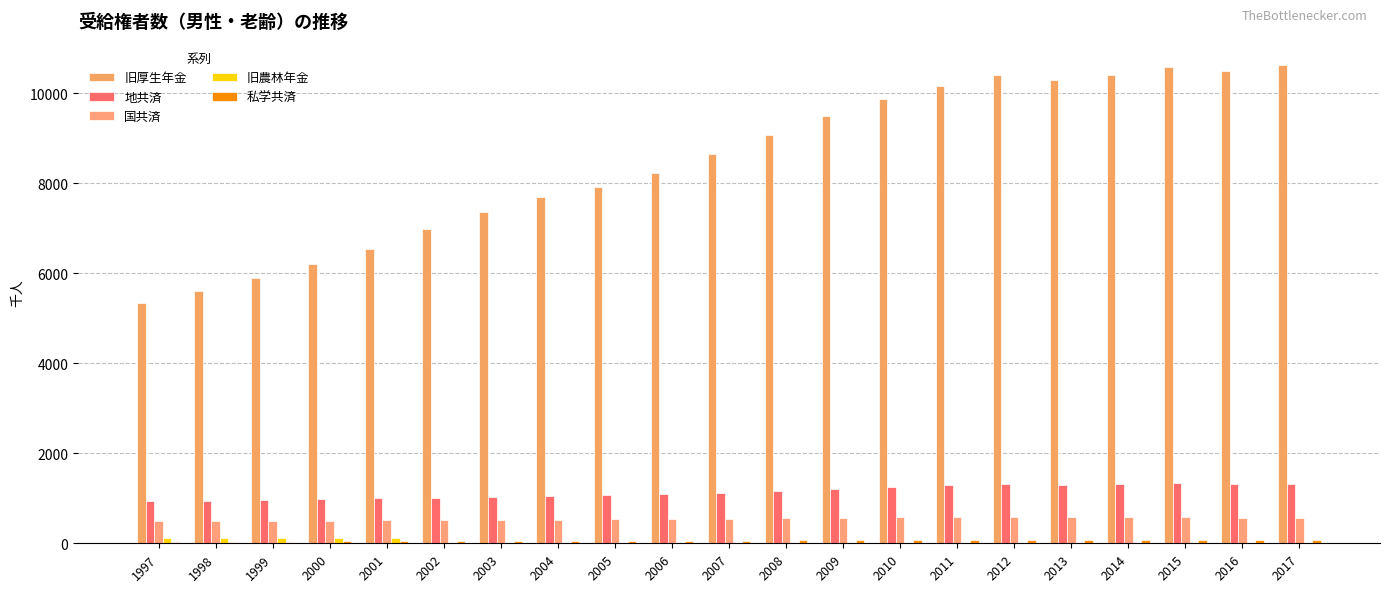

At which label is 国共済 closest to 539?

2006